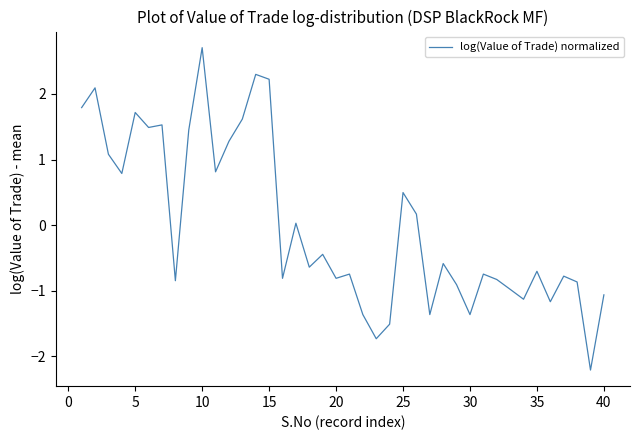

What is the smallest value displayed?

-2.2